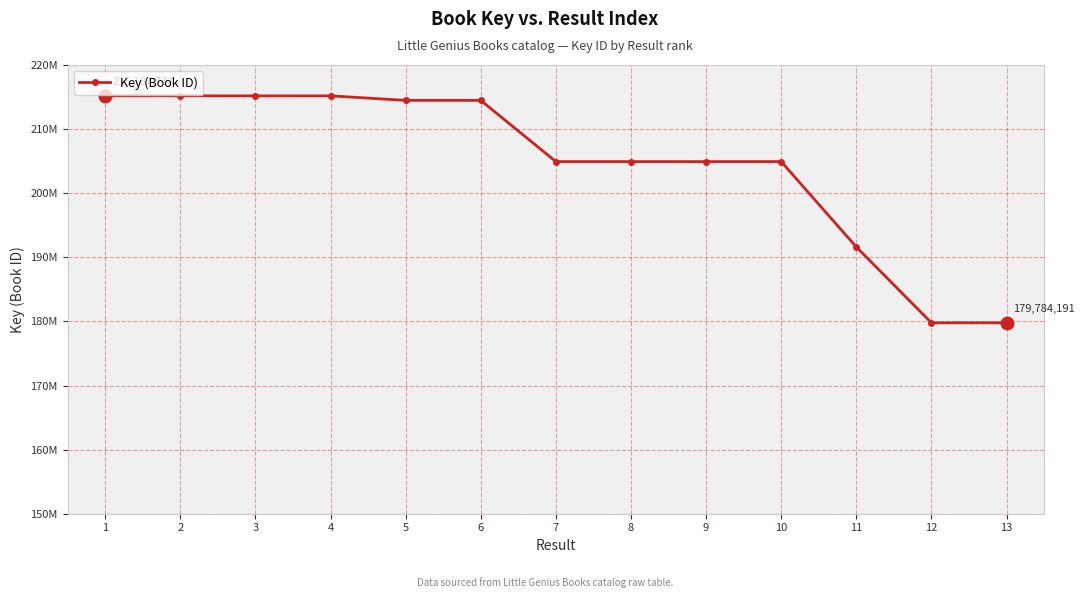

What is the difference between the maximum and minimum values?

35407333